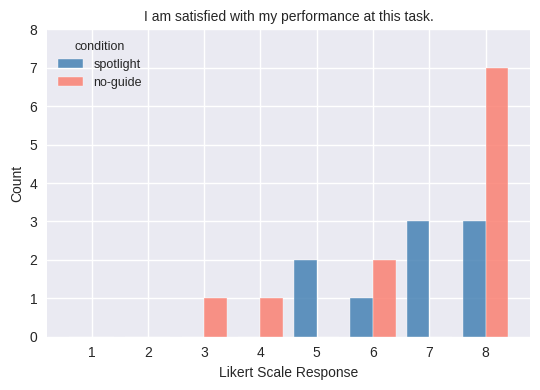

Reading right to left, extract all data points from this chart.

spotlight: 3	3	1	2	0	0	0	0
no-guide: 7	0	2	0	1	1	0	0